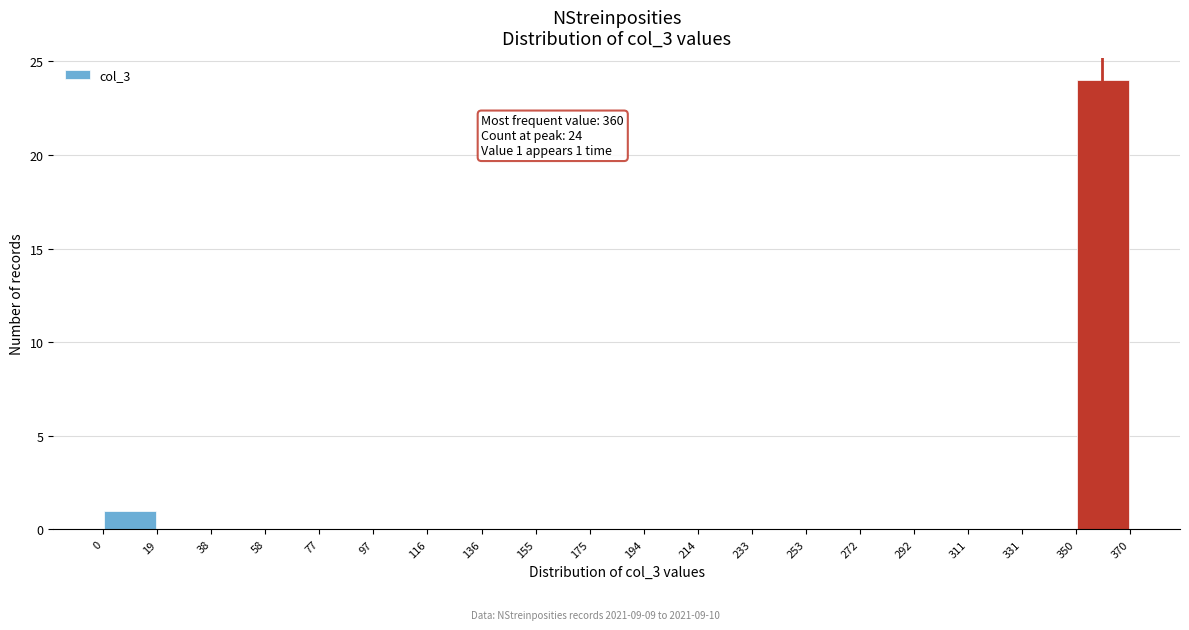

Which range on the x-axis has the tallest bar?

350 to 370